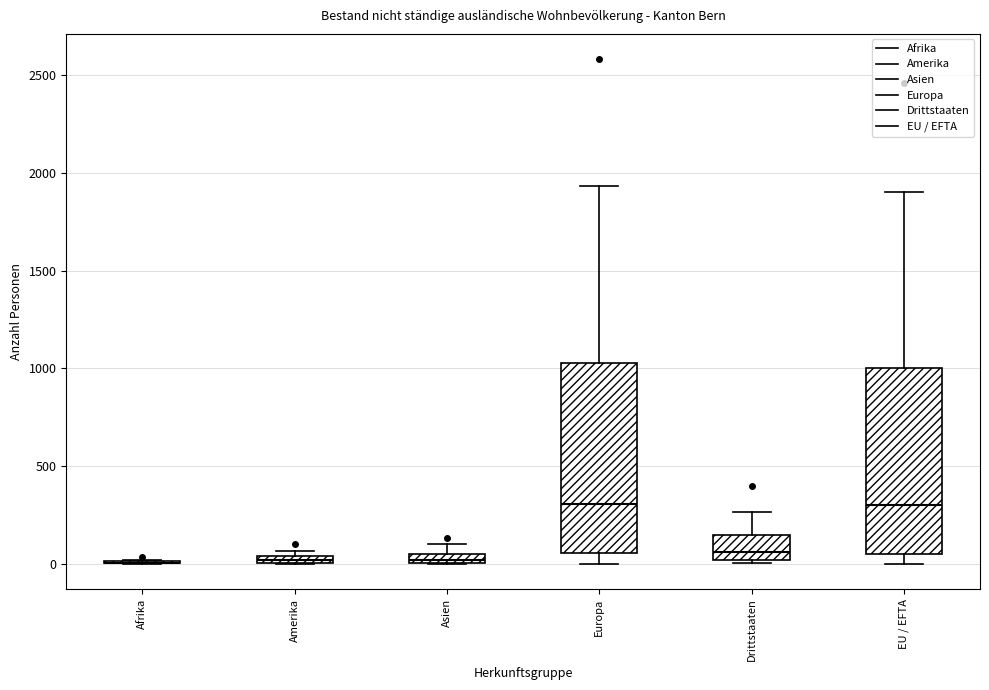

Where is the upper edge of the box for Asien on the y-axis? The values are not printed on the chart, so give them approximately, as read against the axis.

50